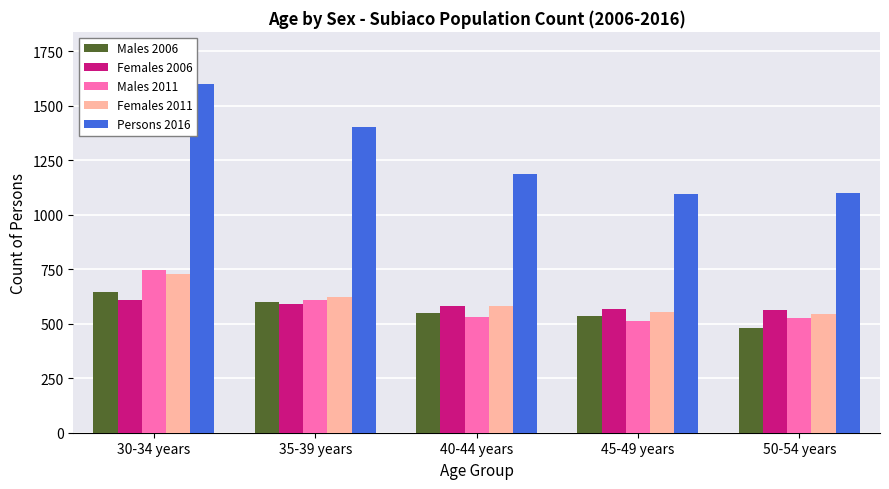

How many bars are there in total?

25